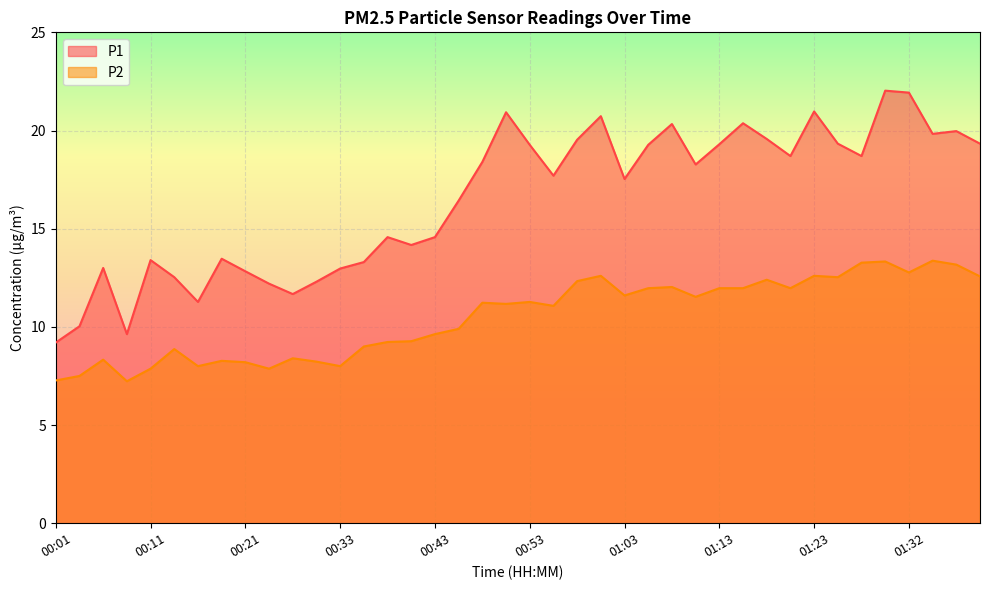

What is the label of the 6th point from the right?

01:27